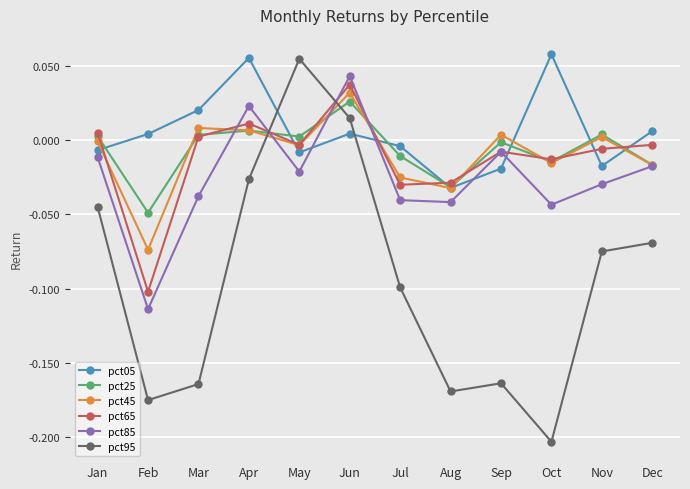

Which category has the highest value in the pct45 series?

Jun